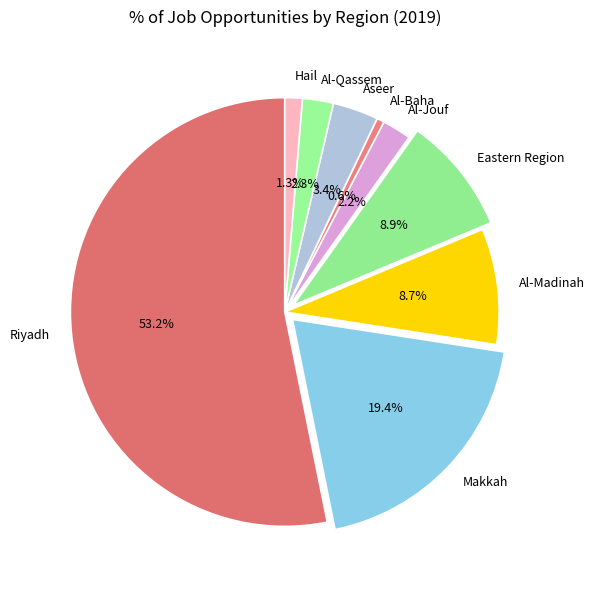

How many segments does this pie chart have?

9